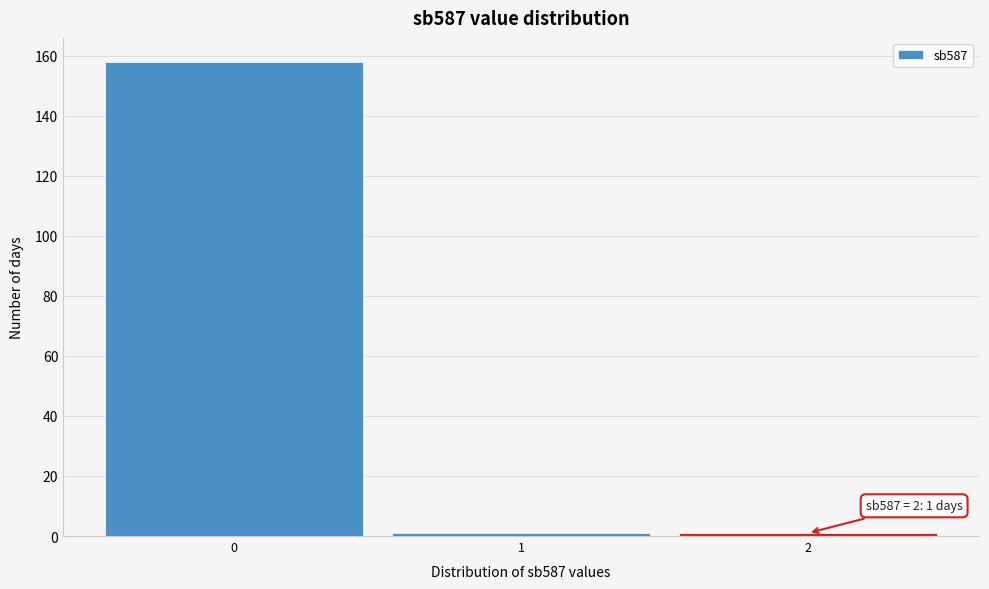

Over which range of the x-axis is the bar tallest?

-0.5 to 0.5